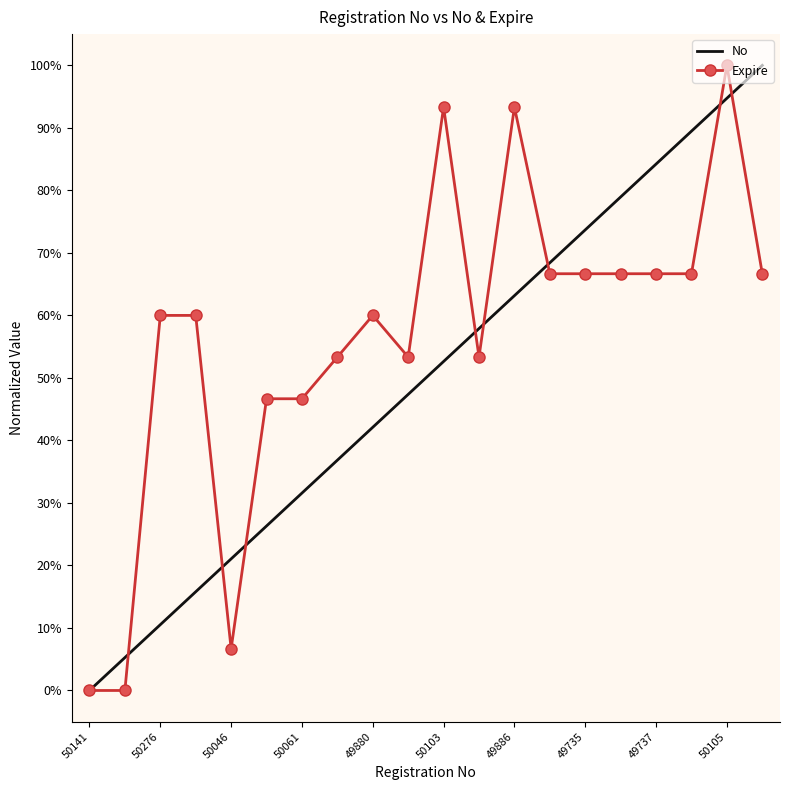

Which series has the largest total across all categories?

Expire